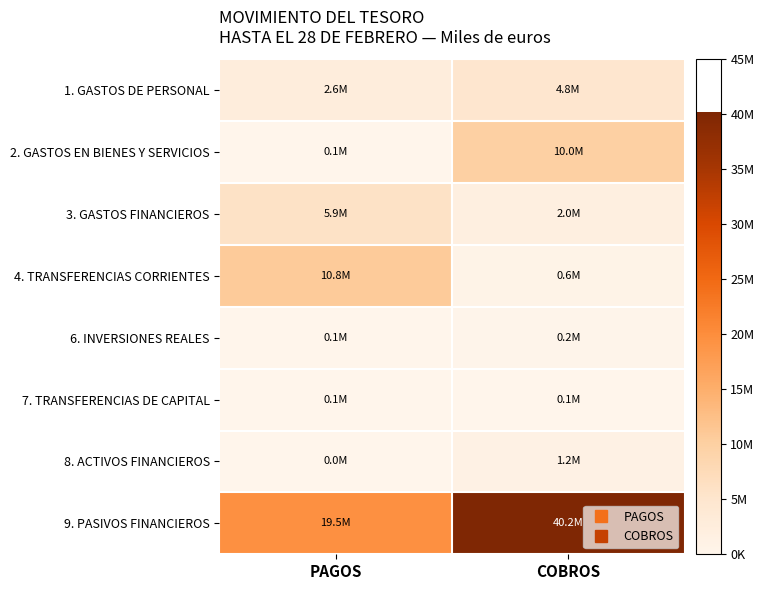

Reading left to right, list all the values displayed in this chart.

1. GASTOS DE PERSONAL: PAGOS=2591572	COBROS=4786692
2. GASTOS EN BIENES Y SERVICIOS: PAGOS=136353	COBROS=9981284
3. GASTOS FINANCIEROS: PAGOS=5908441	COBROS=2011459
4. TRANSFERENCIAS CORRIENTES: PAGOS=10751143	COBROS=646157
6. INVERSIONES REALES: PAGOS=56319	COBROS=220043
7. TRANSFERENCIAS DE CAPITAL: PAGOS=125899	COBROS=57232
8. ACTIVOS FINANCIEROS: PAGOS=11213	COBROS=1207313
9. PASIVOS FINANCIEROS: PAGOS=19484124	COBROS=40179315